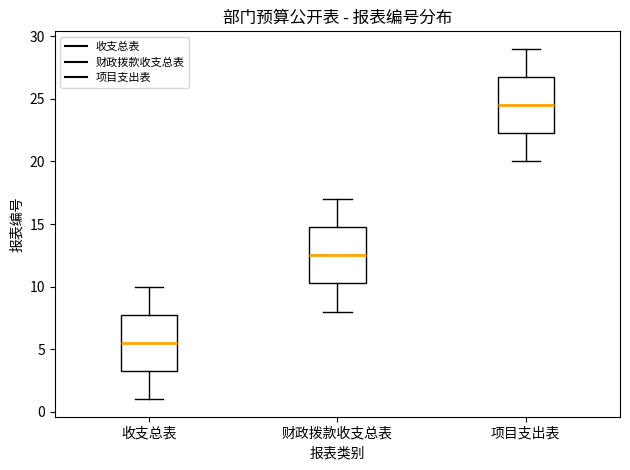

Reading left to right, transcribe this box plot: for each box, give where its median line is, the range the box spans, and where its two whiskers end, as read against the y-axis. The values are not printed on the chart, so give them approximately, as read against the axis.

收支总表: median 5.5, box 3.5 to 8.0, whiskers 1.0 to 10.0
财政拨款收支总表: median 12.5, box 10.5 to 15.0, whiskers 8.0 to 17.0
项目支出表: median 24.5, box 22.5 to 27.0, whiskers 20.0 to 29.0